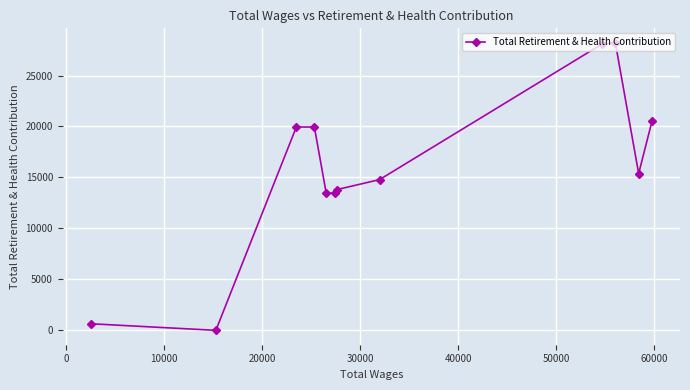

What is the greatest value displayed?

28217